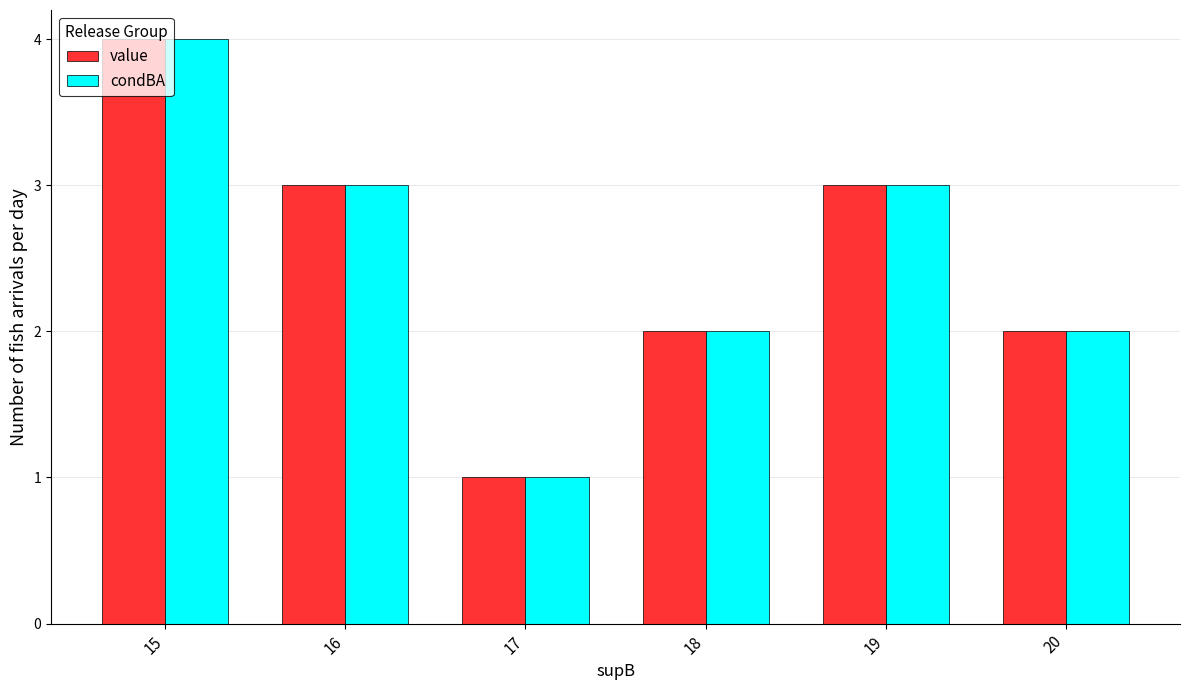

Is the value of condBA at 15 greater than the value of value at 19?

Yes